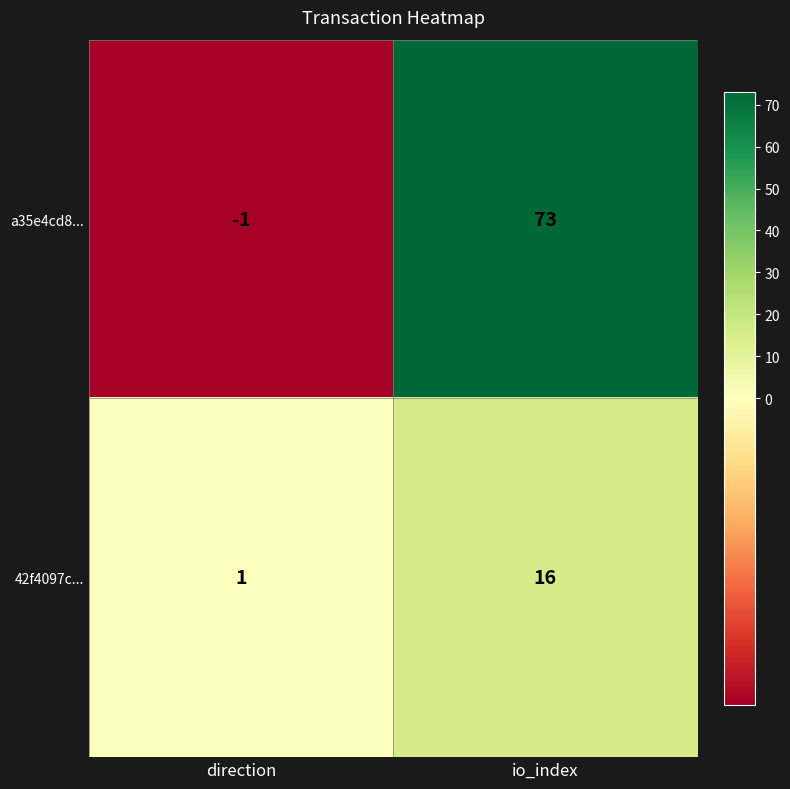

Rank the series by their average value, from highest to lowest.

a35e4cd8..., 42f4097c...